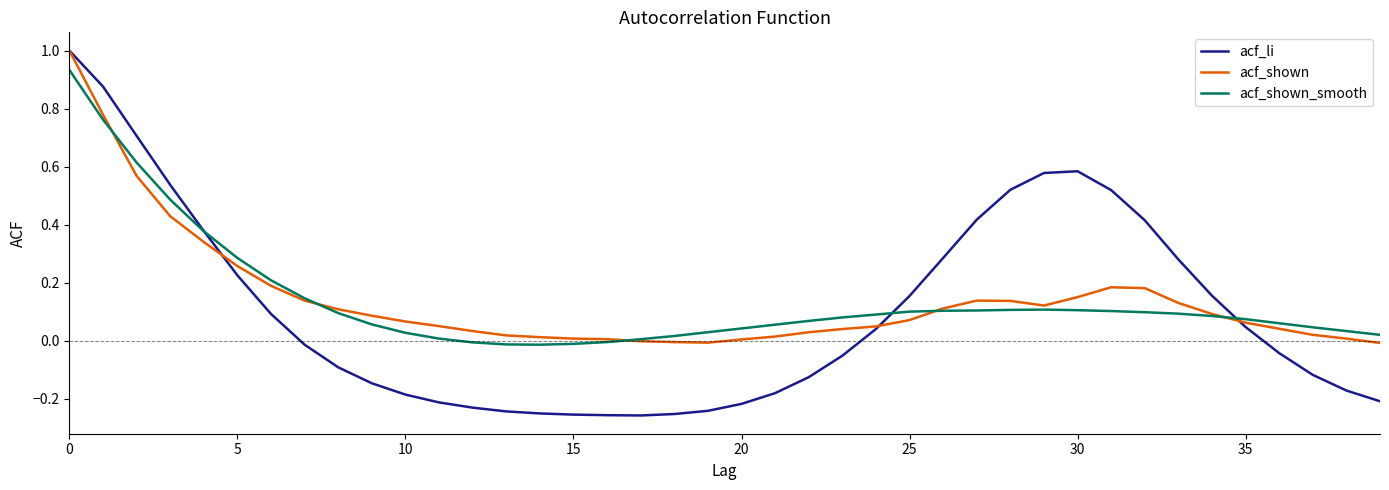

What is the highest value of the acf_li series?

1.0